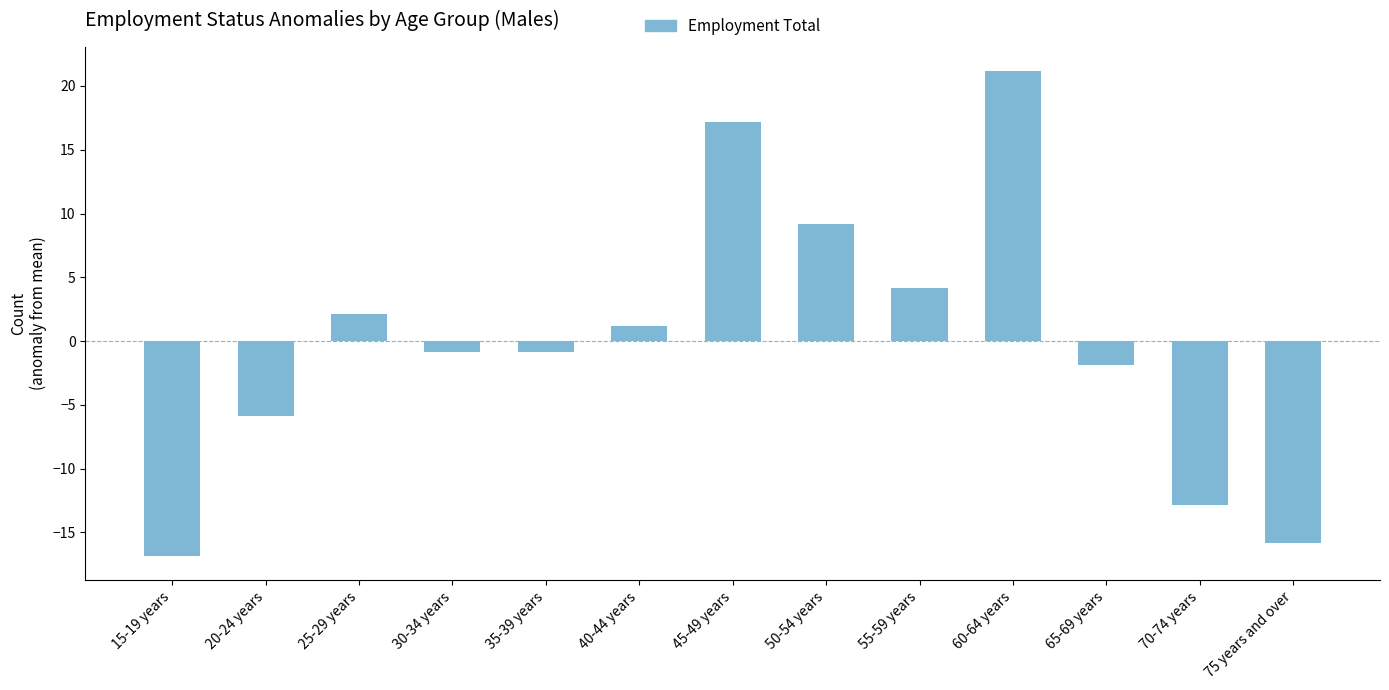

What is the approximate value at 45-49 years?

17.2